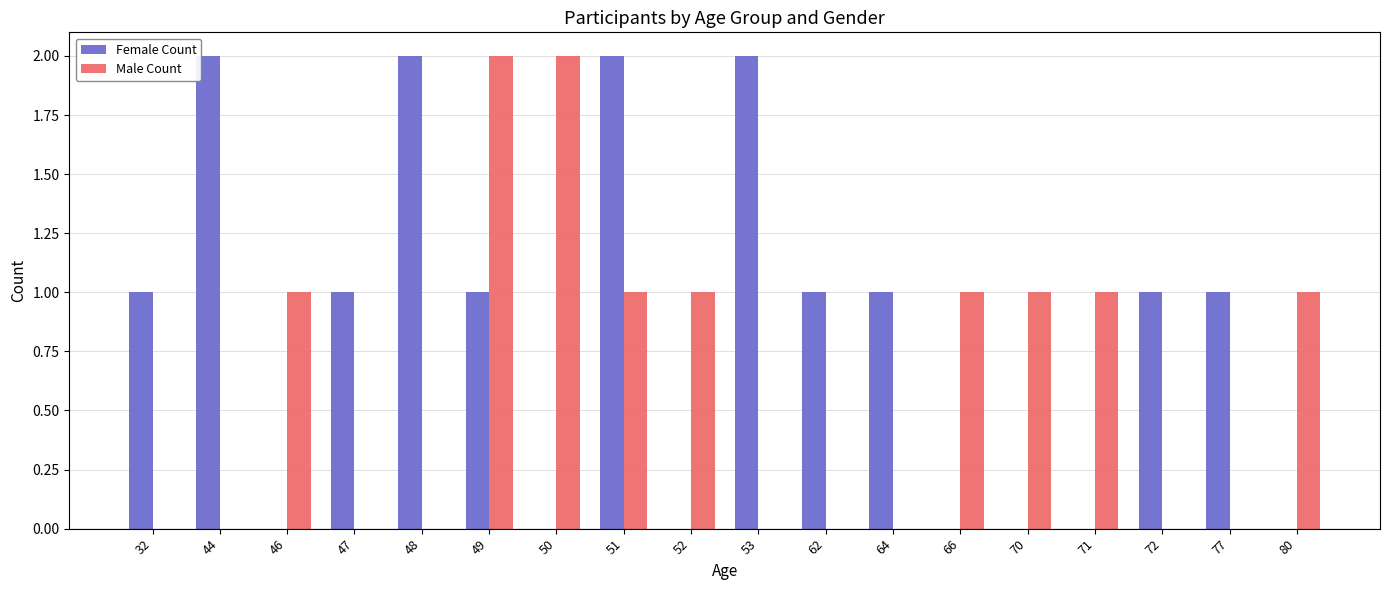

What is the difference between the Female Count values at 46 and 49?

1